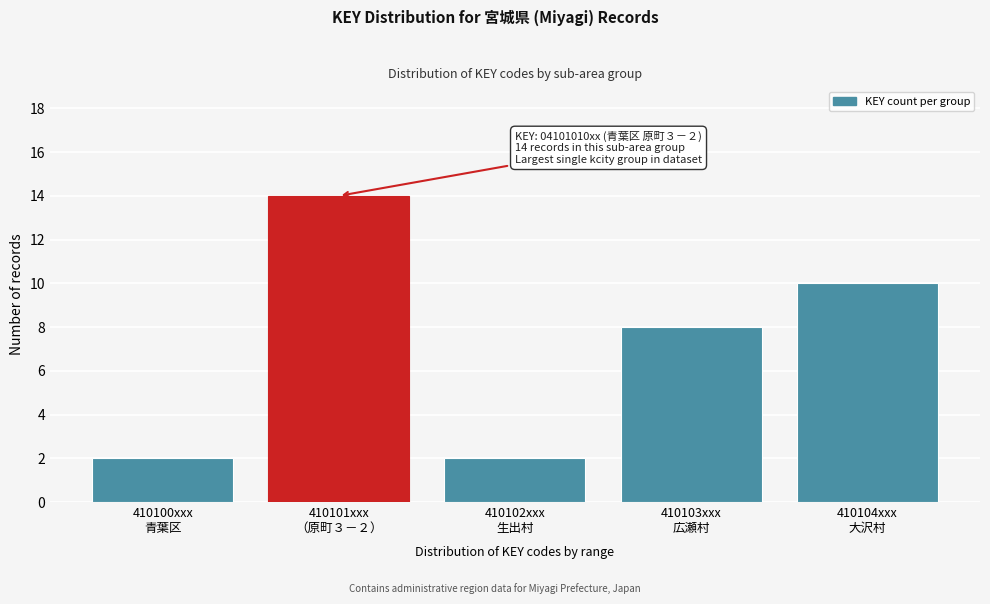

Reading left to right, what are all the values shown in this chart?

2	14	2	8	10